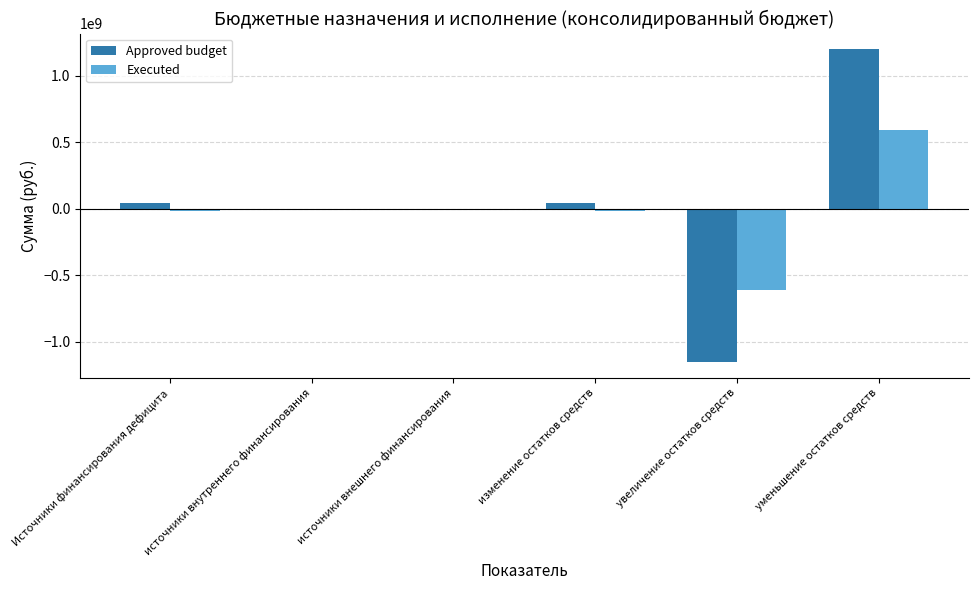

What is the greatest value displayed?

1201523456.8